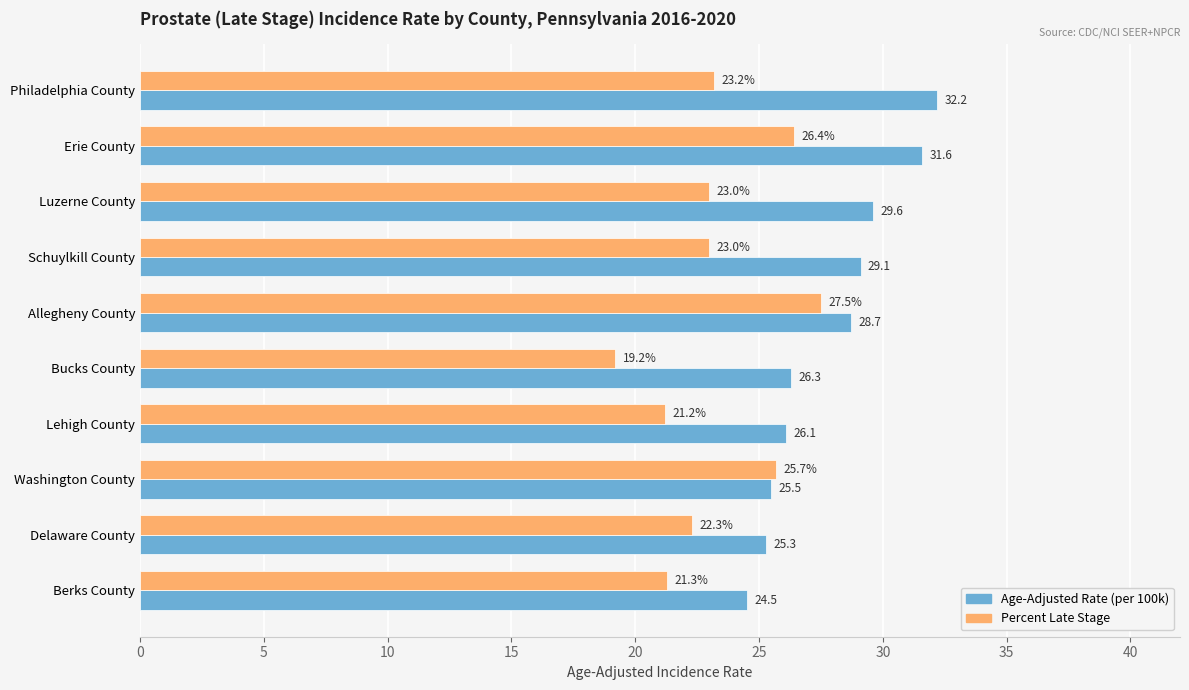

At which category is the sum across all series the highest?

Erie County